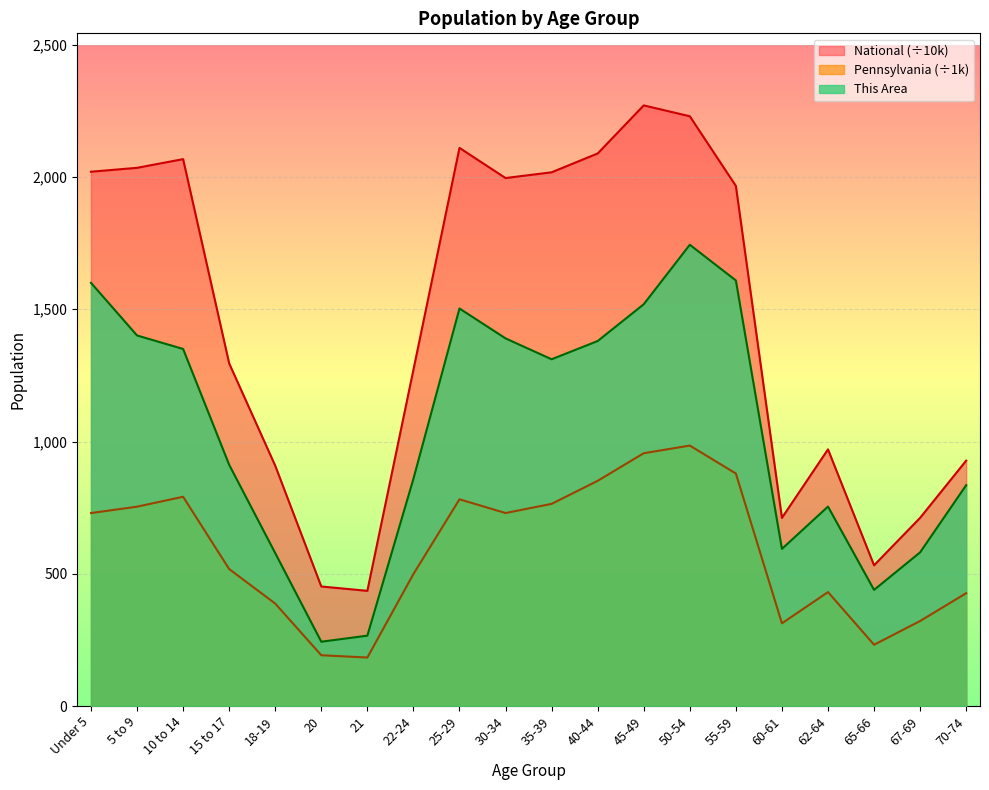

In This Area, how many points are higher than both neighbors (excluding endpoints)?

3